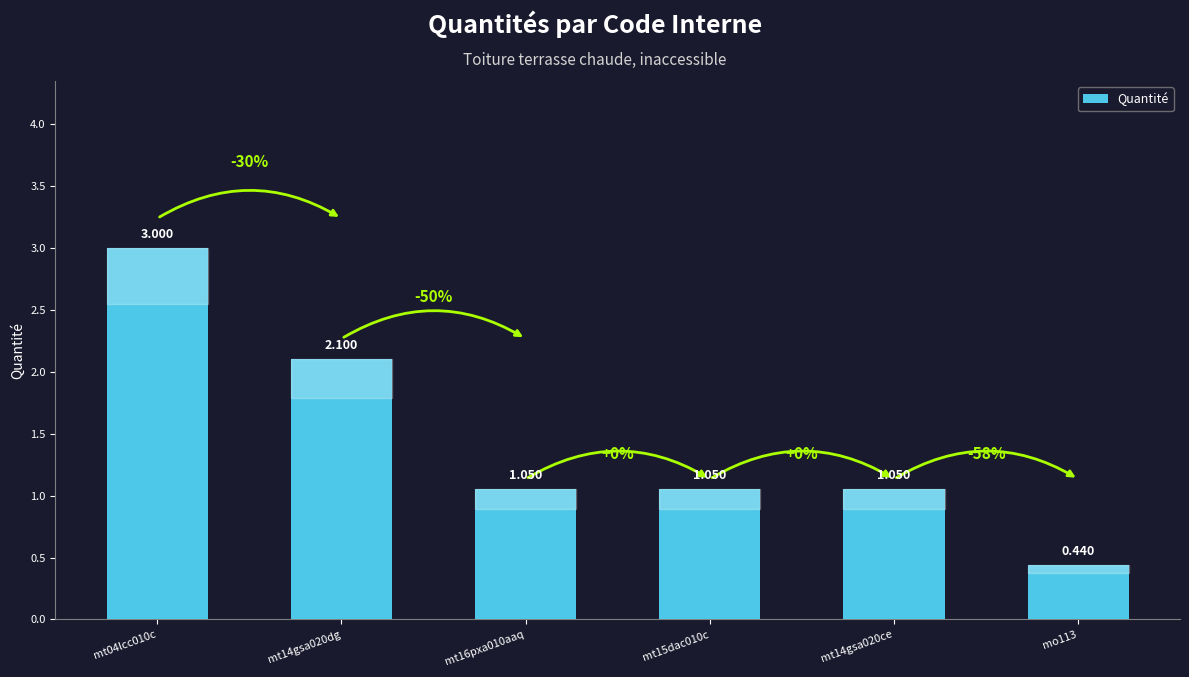

How many values exceed 1?

5